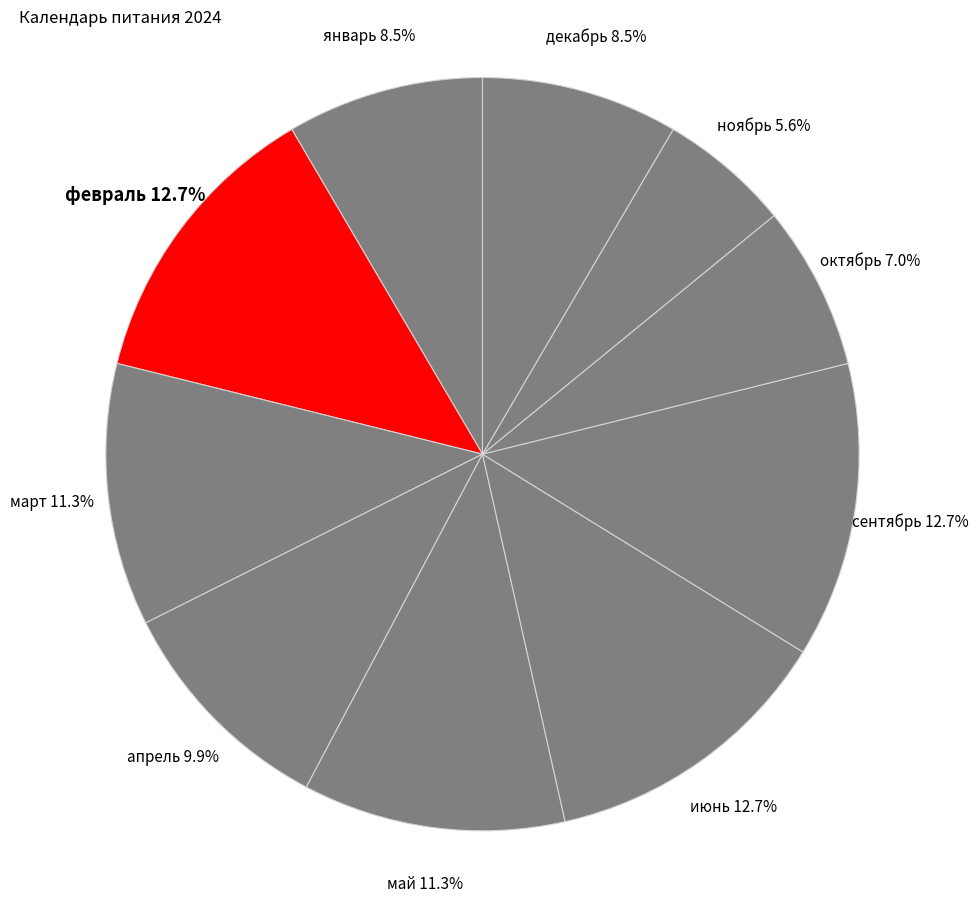

What is the smallest slice in the pie chart?

ноябрь